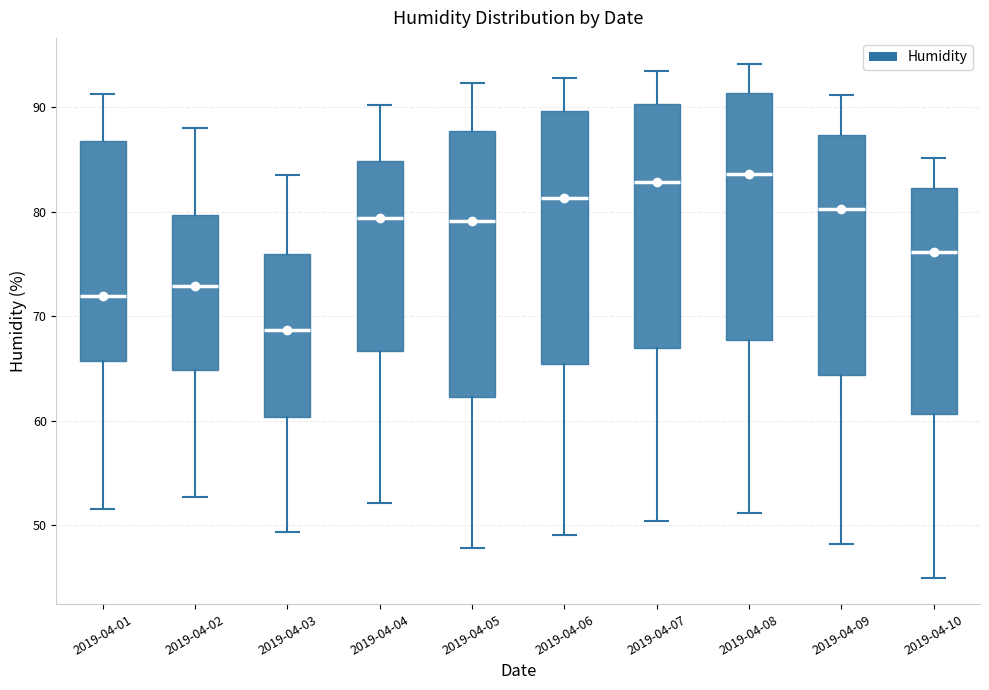

Reading left to right, read every box against the y-axis: the position of its median line, the range the box covers, and the ends of its whiskers. The values are not printed on the chart, so give them approximately, as read against the axis.

2019-04-01: median 72, box 66 to 87, whiskers 52 to 91
2019-04-02: median 73, box 65 to 80, whiskers 53 to 88
2019-04-03: median 69, box 60 to 76, whiskers 49 to 84
2019-04-04: median 79, box 67 to 85, whiskers 52 to 90
2019-04-05: median 79, box 62 to 88, whiskers 48 to 92
2019-04-06: median 81, box 65 to 90, whiskers 49 to 93
2019-04-07: median 83, box 67 to 90, whiskers 50 to 94
2019-04-08: median 84, box 68 to 91, whiskers 51 to 94
2019-04-09: median 80, box 64 to 87, whiskers 48 to 91
2019-04-10: median 76, box 61 to 82, whiskers 45 to 85